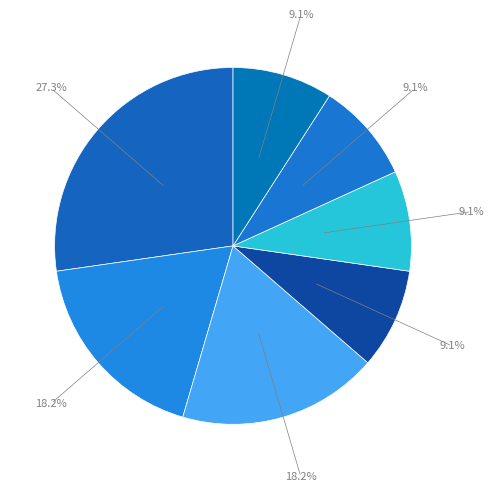

Rank the categories by value from lowest to highest.

Automotive Engineering Technicians, Petroleum Engineers, Photonics Engineers, Marine Engineers and Naval Architects, Robotics Engineers, Water/Wastewater Engineers, Automotive Engineers